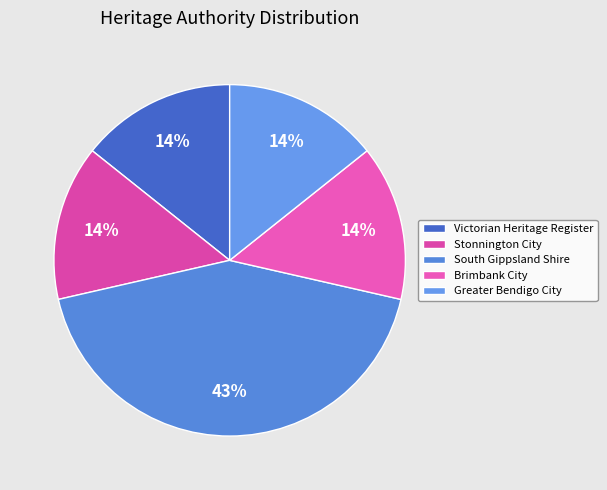

How many slices are in this pie chart?

5